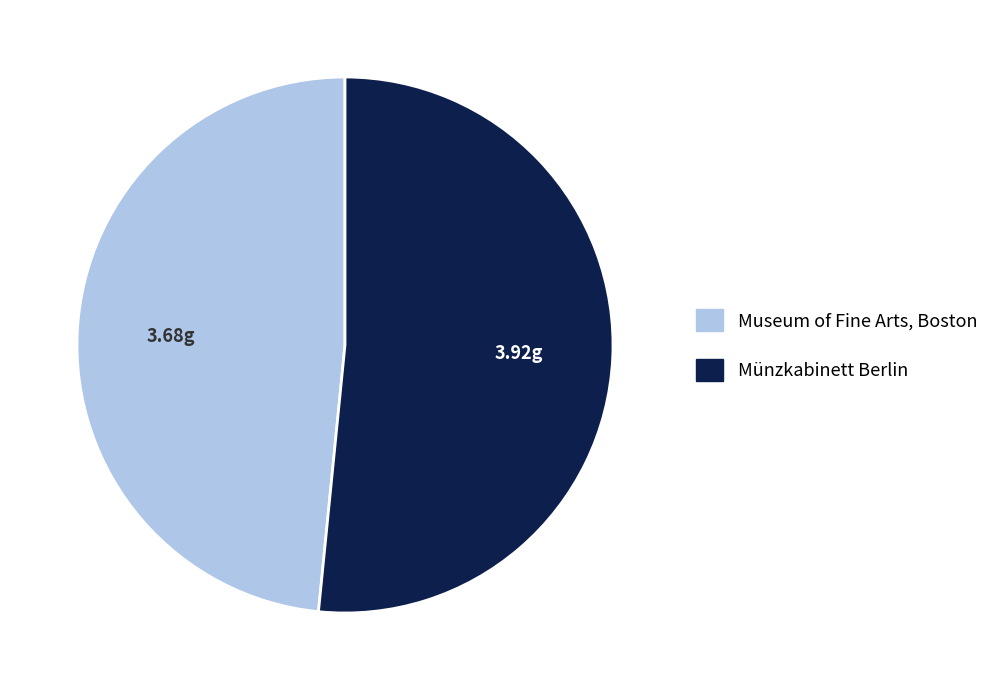

Which has a higher value, Münzkabinett Berlin or Museum of Fine Arts, Boston?

Münzkabinett Berlin